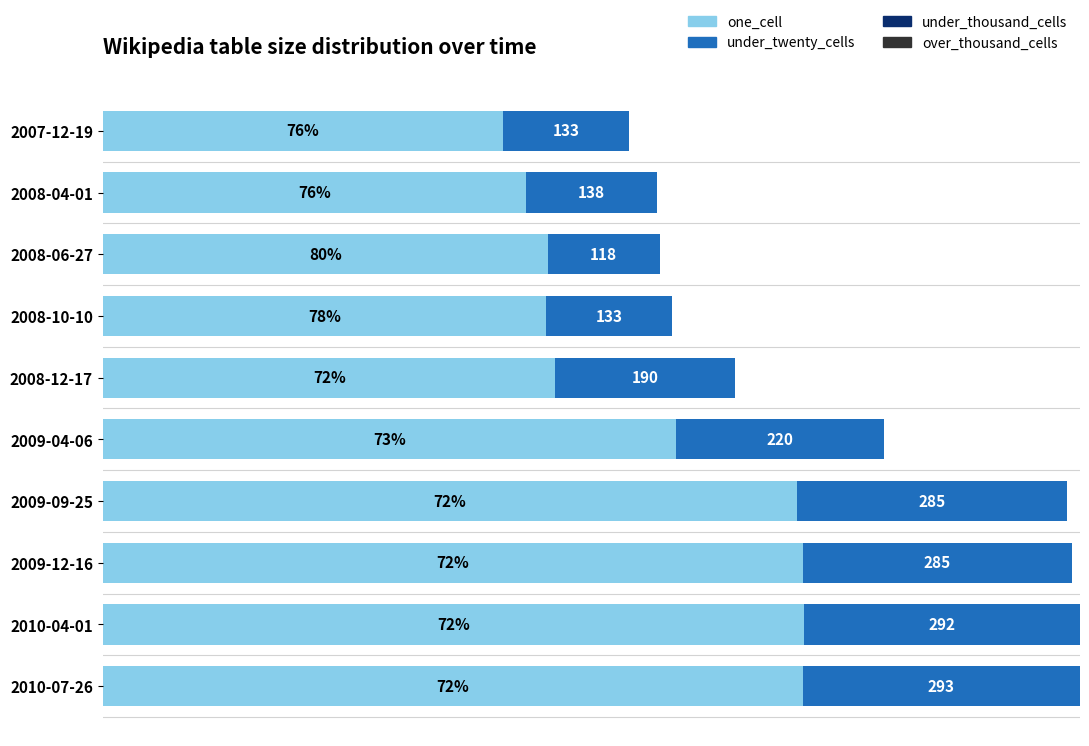

At which label is one_cell closest to 581?

2009-04-06